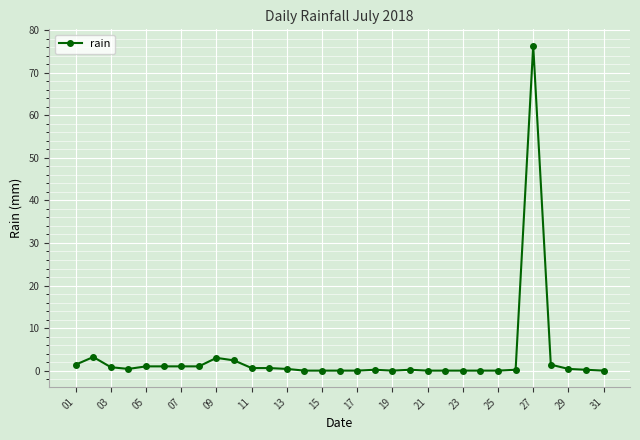

What is the sum of all values?

95.8